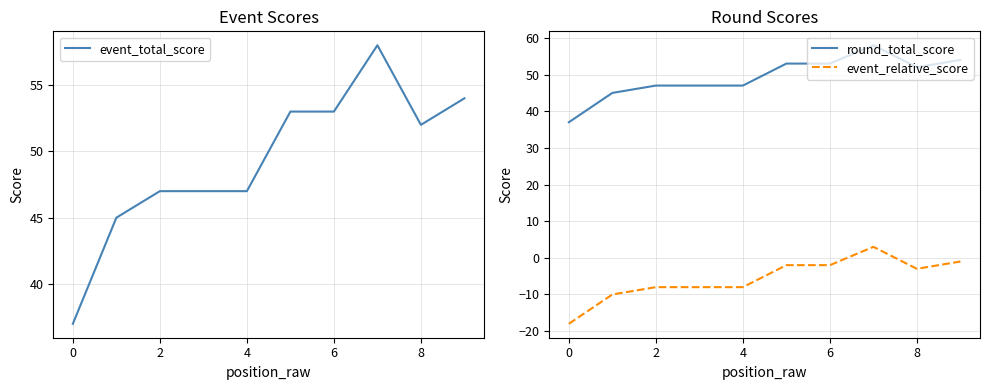

At which category does round_total_score reach its first local peak?

7